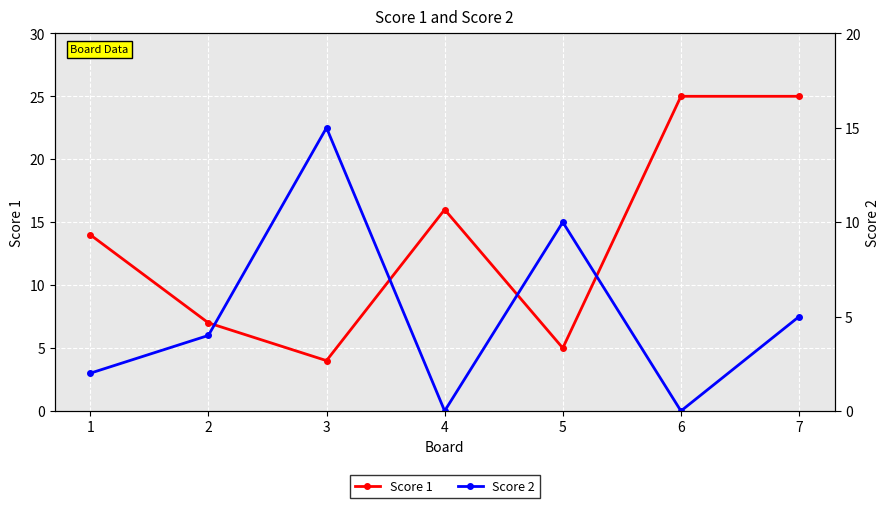

List the series in order of their overall mean, highest first.

Score 1, Score 2